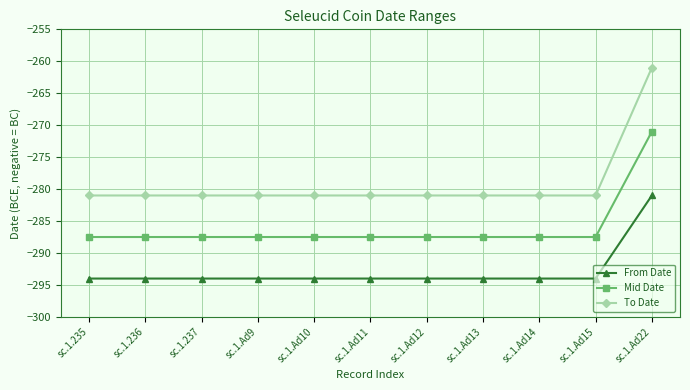

True or false: To Date and Mid Date intersect in this chart.

False